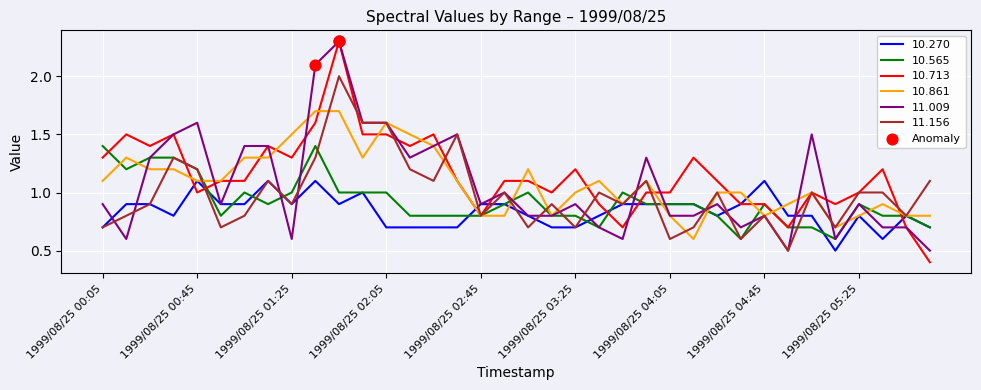

Which series has the widest spread of values?

10.713